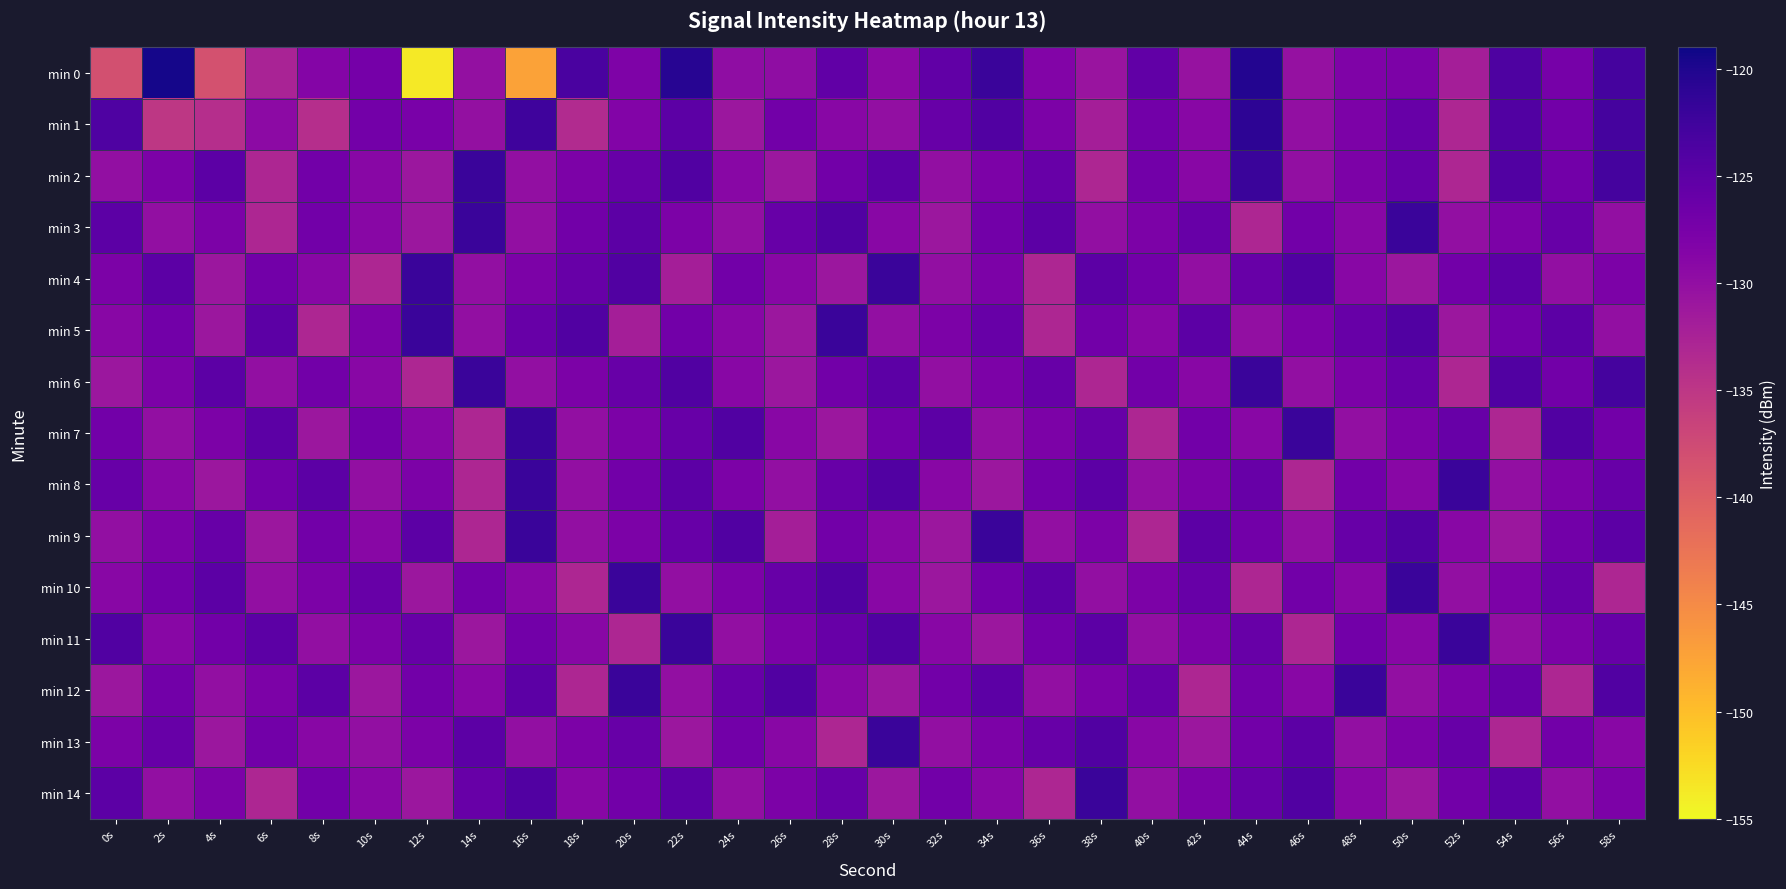

Reading right to left, transcribe all the data shown in this chart.

min 0: 58s=-122.9	56s=-127.3	54s=-123.7	52s=-132.0	50s=-127.9	48s=-128.2	46s=-130.3	44s=-120.3	42s=-130.5	40s=-125.4	38s=-130.8	36s=-128.5	34s=-122.1	32s=-125.5	30s=-129.4	28s=-125.3	26s=-129.8	24s=-129.8	22s=-120.6	20s=-128.0	18s=-123.4	16s=-147.4	14s=-130.1	12s=-153.7	10s=-127.2	8s=-128.7	6s=-132.5	4s=-138.3	2s=-119.5	0s=-138.1
min 1: 58s=-123.0	56s=-127.0	54s=-124.0	52s=-133.0	50s=-126.0	48s=-128.0	46s=-130.0	44s=-121.0	42s=-129.0	40s=-127.0	38s=-132.0	36s=-128.0	34s=-124.0	32s=-126.0	30s=-130.0	28s=-129.0	26s=-127.0	24s=-131.0	22s=-125.0	20s=-128.5	18s=-133.5	16s=-122.5	14s=-130.2	12s=-127.7	10s=-127.1	8s=-134.0	6s=-129.5	4s=-134.0	2s=-135.1	0s=-123.9
min 2: 58s=-123.0	56s=-127.0	54s=-124.0	52s=-133.0	50s=-126.0	48s=-128.0	46s=-130.0	44s=-122.0	42s=-129.0	40s=-127.0	38s=-133.0	36s=-126.0	34s=-128.0	32s=-130.0	30s=-125.0	28s=-127.0	26s=-131.0	24s=-129.0	22s=-124.0	20s=-126.0	18s=-128.0	16s=-130.0	14s=-122.0	12s=-131.0	10s=-129.0	8s=-127.0	6s=-133.0	4s=-125.0	2s=-128.0	0s=-130.0
min 3: 58s=-130.0	56s=-126.0	54s=-128.0	52s=-130.0	50s=-122.0	48s=-129.0	46s=-127.0	44s=-133.0	42s=-126.0	40s=-128.0	38s=-130.0	36s=-125.0	34s=-127.0	32s=-131.0	30s=-129.0	28s=-124.0	26s=-126.0	24s=-130.0	22s=-128.0	20s=-125.0	18s=-127.0	16s=-130.0	14s=-122.0	12s=-131.0	10s=-129.0	8s=-127.0	6s=-133.0	4s=-128.0	2s=-130.0	0s=-125.0
min 4: 58s=-128.0	56s=-130.0	54s=-125.0	52s=-127.0	50s=-131.0	48s=-129.0	46s=-124.0	44s=-126.0	42s=-130.0	40s=-127.0	38s=-125.0	36s=-133.0	34s=-128.0	32s=-130.0	30s=-122.0	28s=-131.0	26s=-129.0	24s=-127.0	22s=-132.0	20s=-124.0	18s=-126.0	16s=-128.0	14s=-130.0	12s=-122.0	10s=-133.0	8s=-129.0	6s=-127.0	4s=-131.0	2s=-125.0	0s=-128.0
min 5: 58s=-130.0	56s=-125.0	54s=-127.0	52s=-131.0	50s=-124.0	48s=-126.0	46s=-128.0	44s=-130.0	42s=-125.0	40s=-129.0	38s=-127.0	36s=-133.0	34s=-126.0	32s=-128.0	30s=-130.0	28s=-122.0	26s=-131.0	24s=-129.0	22s=-127.0	20s=-132.0	18s=-124.0	16s=-126.0	14s=-130.0	12s=-122.0	10s=-128.0	8s=-133.0	6s=-125.0	4s=-131.0	2s=-127.0	0s=-129.0
min 6: 58s=-123.0	56s=-127.0	54s=-124.0	52s=-133.0	50s=-126.0	48s=-128.0	46s=-130.0	44s=-122.0	42s=-129.0	40s=-127.0	38s=-133.0	36s=-126.0	34s=-128.0	32s=-130.0	30s=-125.0	28s=-127.0	26s=-131.0	24s=-129.0	22s=-124.0	20s=-126.0	18s=-128.0	16s=-130.0	14s=-122.0	12s=-133.0	10s=-129.0	8s=-127.0	6s=-130.0	4s=-125.0	2s=-128.0	0s=-131.0
min 7: 58s=-127.0	56s=-124.0	54s=-133.0	52s=-126.0	50s=-128.0	48s=-130.0	46s=-122.0	44s=-129.0	42s=-127.0	40s=-133.0	38s=-126.0	36s=-128.0	34s=-130.0	32s=-125.0	30s=-127.0	28s=-131.0	26s=-129.0	24s=-124.0	22s=-126.0	20s=-128.0	18s=-130.0	16s=-122.0	14s=-133.0	12s=-129.0	10s=-127.0	8s=-131.0	6s=-125.0	4s=-128.0	2s=-130.0	0s=-127.0
min 8: 58s=-126.0	56s=-128.0	54s=-130.0	52s=-122.0	50s=-129.0	48s=-127.0	46s=-133.0	44s=-126.0	42s=-128.0	40s=-130.0	38s=-125.0	36s=-127.0	34s=-131.0	32s=-129.0	30s=-124.0	28s=-126.0	26s=-130.0	24s=-128.0	22s=-125.0	20s=-127.0	18s=-130.0	16s=-122.0	14s=-133.0	12s=-128.0	10s=-130.0	8s=-125.0	6s=-127.0	4s=-131.0	2s=-129.0	0s=-126.0
min 9: 58s=-125.0	56s=-127.0	54s=-131.0	52s=-129.0	50s=-124.0	48s=-126.0	46s=-130.0	44s=-127.0	42s=-125.0	40s=-133.0	38s=-128.0	36s=-130.0	34s=-122.0	32s=-131.0	30s=-129.0	28s=-127.0	26s=-132.0	24s=-124.0	22s=-126.0	20s=-128.0	18s=-130.0	16s=-122.0	14s=-133.0	12s=-125.0	10s=-129.0	8s=-127.0	6s=-131.0	4s=-126.0	2s=-128.0	0s=-130.0
min 10: 58s=-133.0	56s=-126.0	54s=-128.0	52s=-130.0	50s=-122.0	48s=-129.0	46s=-127.0	44s=-133.0	42s=-126.0	40s=-128.0	38s=-130.0	36s=-125.0	34s=-127.0	32s=-131.0	30s=-129.0	28s=-124.0	26s=-126.0	24s=-128.0	22s=-130.0	20s=-122.0	18s=-133.0	16s=-129.0	14s=-127.0	12s=-131.0	10s=-126.0	8s=-128.0	6s=-130.0	4s=-125.0	2s=-127.0	0s=-129.0
min 11: 58s=-126.0	56s=-128.0	54s=-130.0	52s=-122.0	50s=-129.0	48s=-127.0	46s=-133.0	44s=-126.0	42s=-128.0	40s=-130.0	38s=-125.0	36s=-127.0	34s=-131.0	32s=-129.0	30s=-124.0	28s=-126.0	26s=-128.0	24s=-130.0	22s=-122.0	20s=-133.0	18s=-129.0	16s=-127.0	14s=-131.0	12s=-126.0	10s=-128.0	8s=-130.0	6s=-125.0	4s=-127.0	2s=-129.0	0s=-124.0
min 12: 58s=-124.0	56s=-133.0	54s=-126.0	52s=-128.0	50s=-130.0	48s=-122.0	46s=-129.0	44s=-127.0	42s=-133.0	40s=-126.0	38s=-128.0	36s=-130.0	34s=-125.0	32s=-127.0	30s=-131.0	28s=-129.0	26s=-124.0	24s=-126.0	22s=-130.0	20s=-122.0	18s=-133.0	16s=-125.0	14s=-129.0	12s=-127.0	10s=-131.0	8s=-125.0	6s=-128.0	4s=-130.0	2s=-127.0	0s=-131.0
min 13: 58s=-129.0	56s=-127.0	54s=-133.0	52s=-126.0	50s=-128.0	48s=-130.0	46s=-125.0	44s=-127.0	42s=-131.0	40s=-129.0	38s=-124.0	36s=-126.0	34s=-128.0	32s=-130.0	30s=-122.0	28s=-133.0	26s=-129.0	24s=-127.0	22s=-131.0	20s=-126.0	18s=-128.0	16s=-130.0	14s=-125.0	12s=-128.0	10s=-130.0	8s=-129.0	6s=-127.0	4s=-131.0	2s=-126.0	0s=-128.0
min 14: 58s=-128.0	56s=-130.0	54s=-125.0	52s=-127.0	50s=-131.0	48s=-129.0	46s=-124.0	44s=-126.0	42s=-128.0	40s=-130.0	38s=-122.0	36s=-133.0	34s=-129.0	32s=-127.0	30s=-131.0	28s=-126.0	26s=-128.0	24s=-130.0	22s=-125.0	20s=-127.0	18s=-129.0	16s=-124.0	14s=-126.0	12s=-131.0	10s=-129.0	8s=-127.0	6s=-133.0	4s=-128.0	2s=-130.0	0s=-125.0